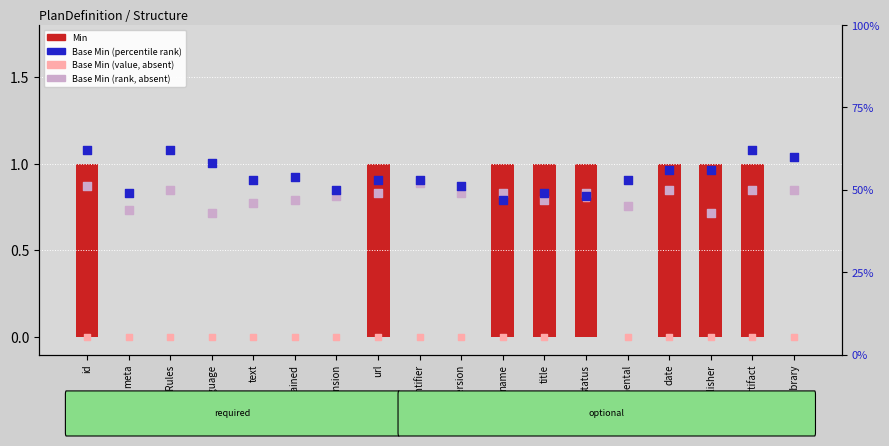

Which series has the largest total across all categories?

Base Min (percentile)